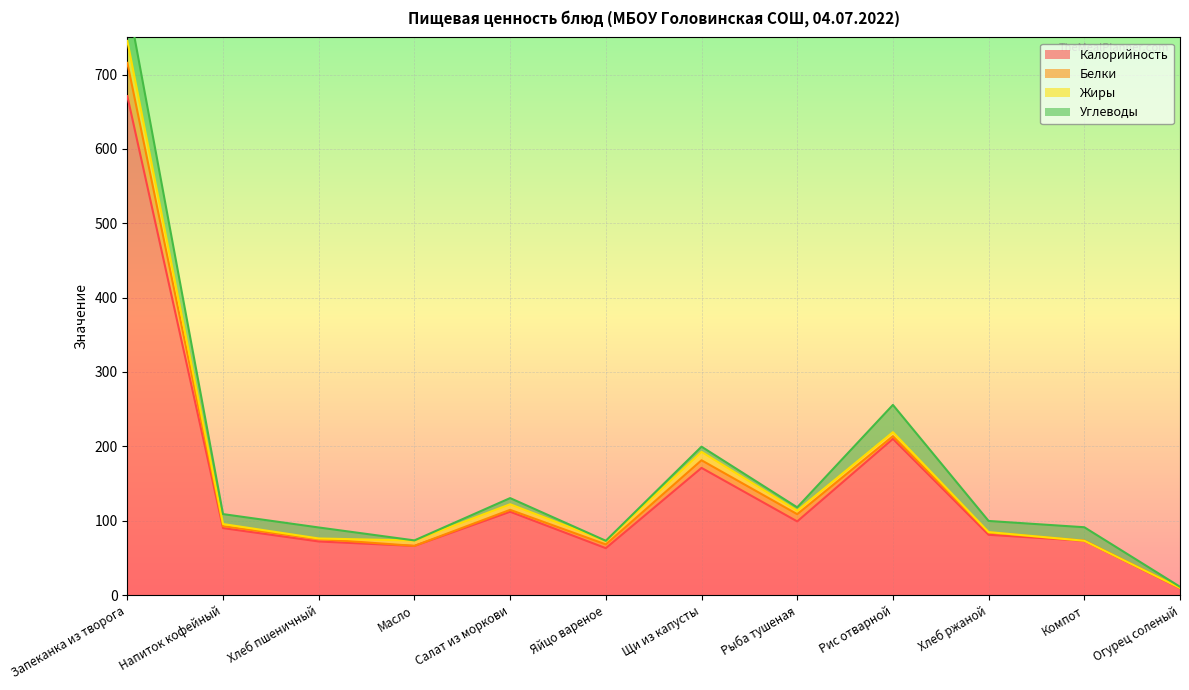

What are all the series names shown in the legend?

Калорийность, Белки, Жиры, Углеводы